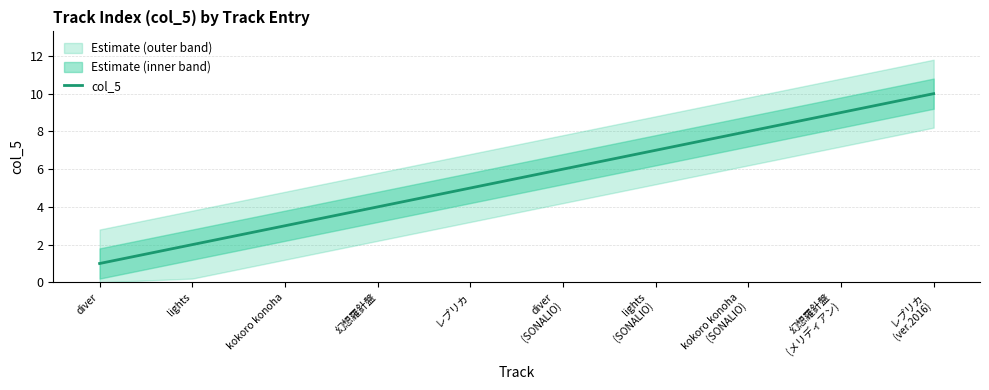

Reading right to left, list all the values displayed in this chart.

10	9	8	7	6	5	4	3	2	1